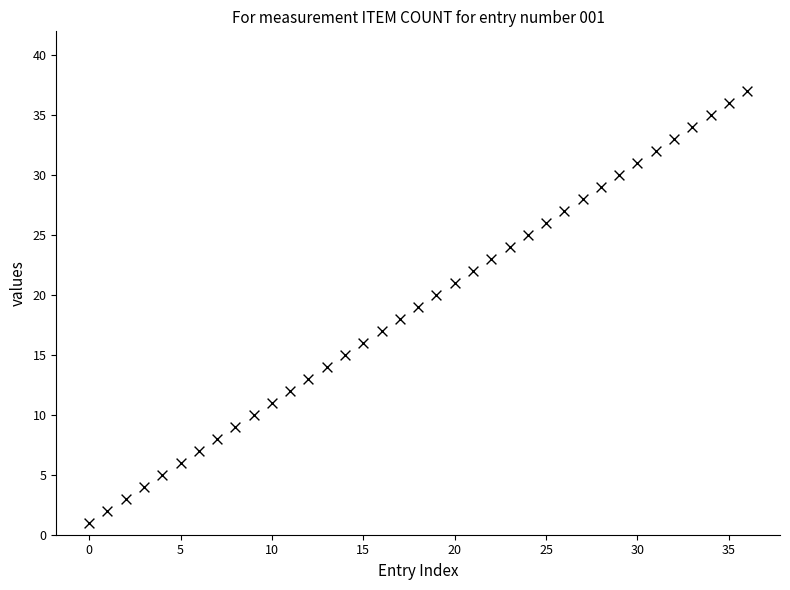

What is the range of Y values (max minus min)?

36